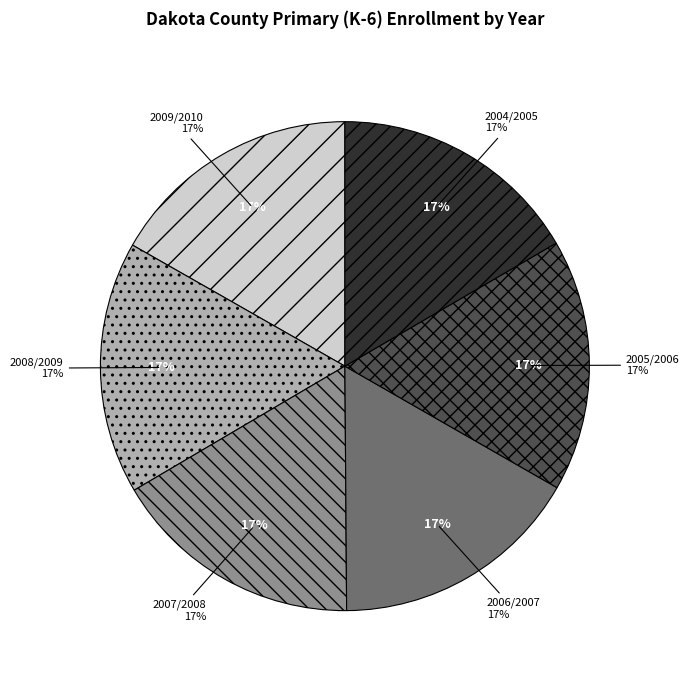

Which category has the biggest portion of the pie?

2009/2010